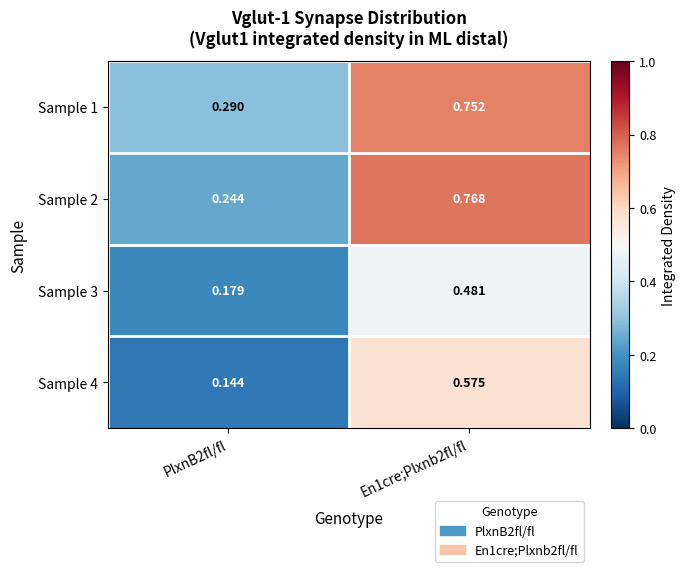

Which category has the highest value across all series?

En1cre;Plxnb2fl/fl